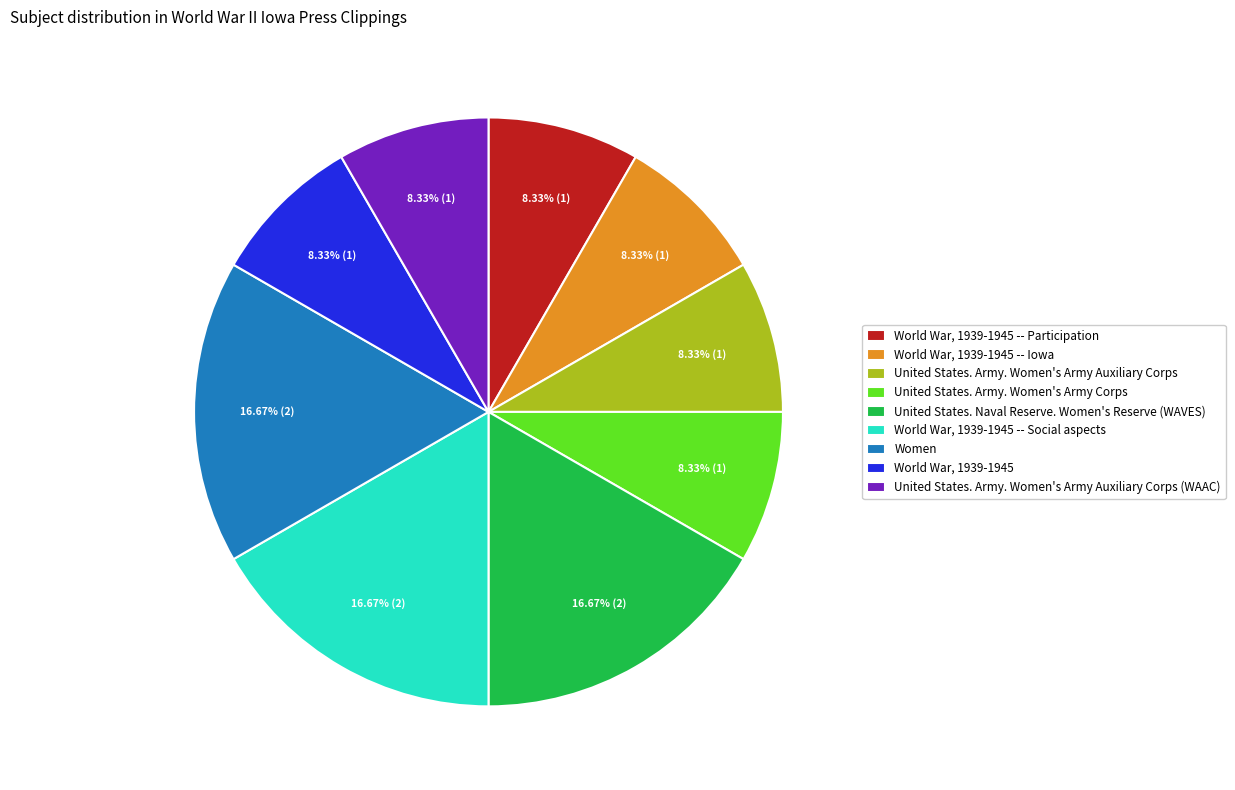

To the nearest percent, what is the difference between the Women and World War, 1939-1945 -- Iowa slice percentages?

8%